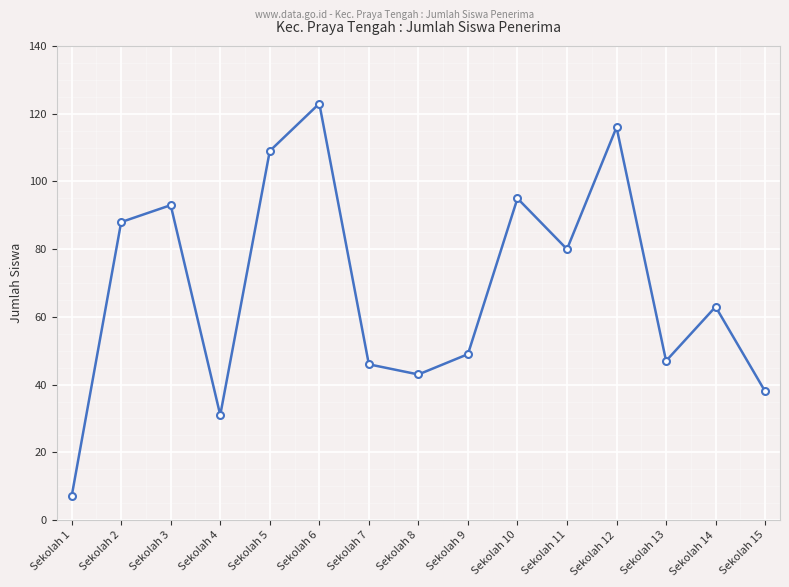

Where does the data first go above 63?

Sekolah 2